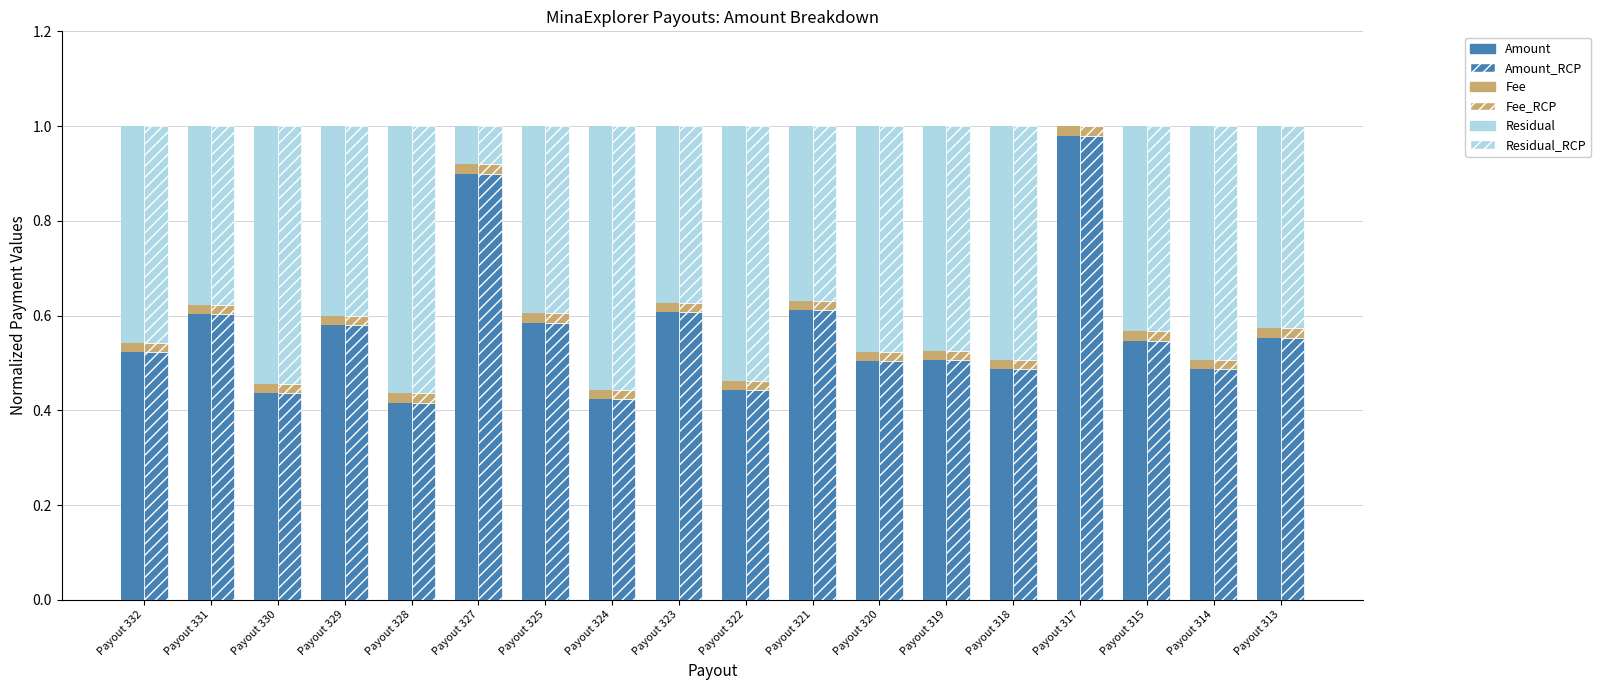

How many bars are there in each group?

6